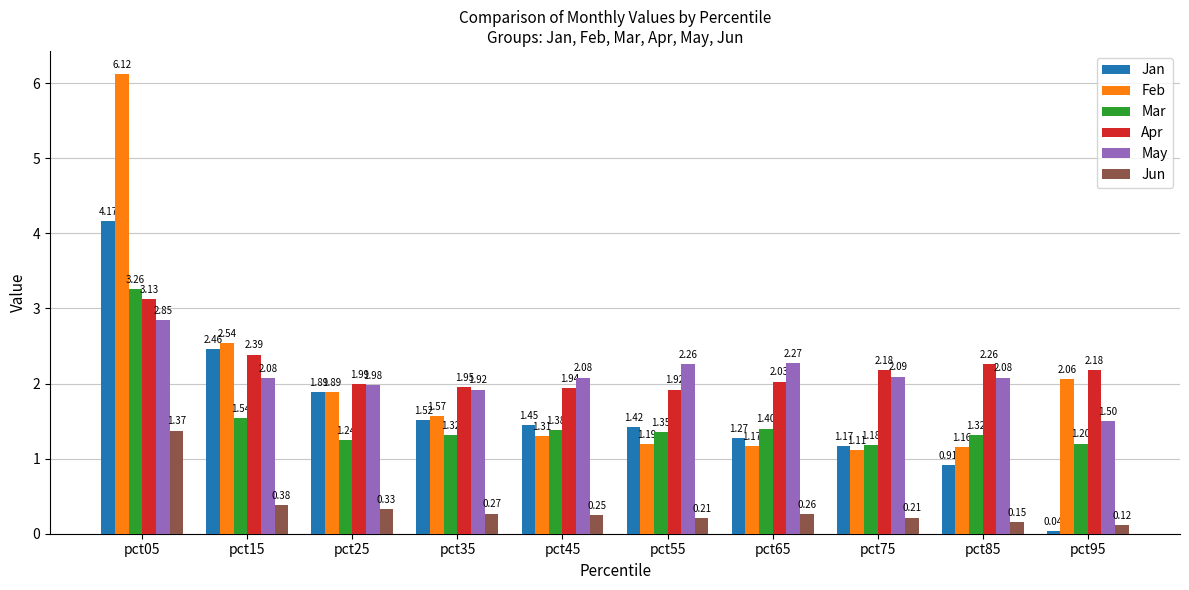

Does the chart contain stacked bars?

No